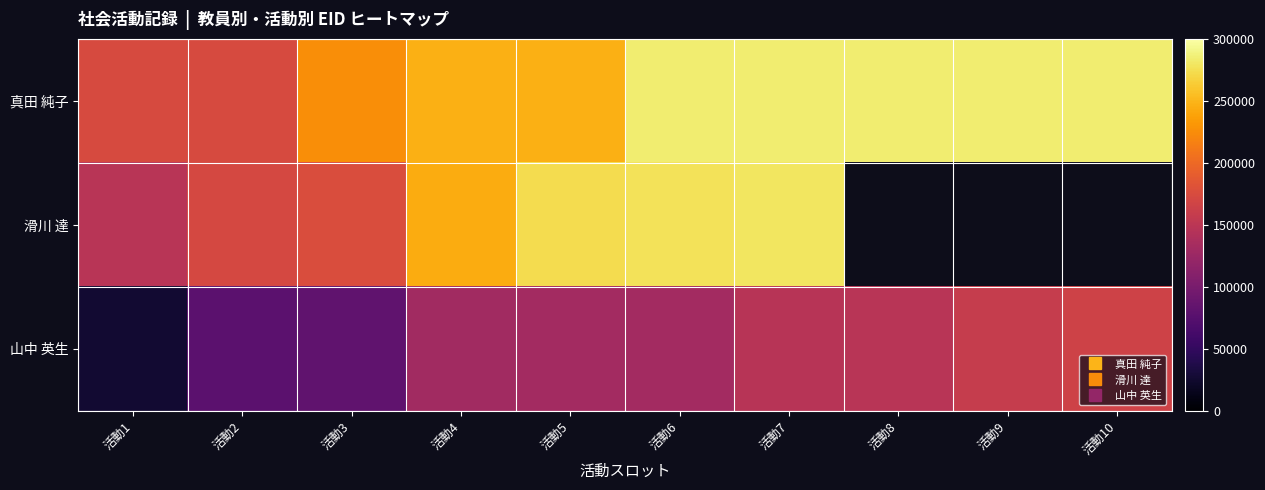

Which series has the largest total across all categories?

真田 純子